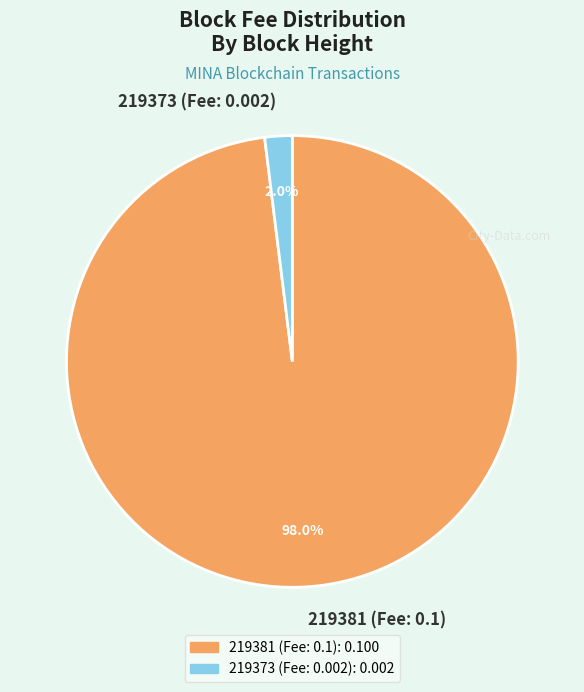

How many segments does this pie chart have?

2